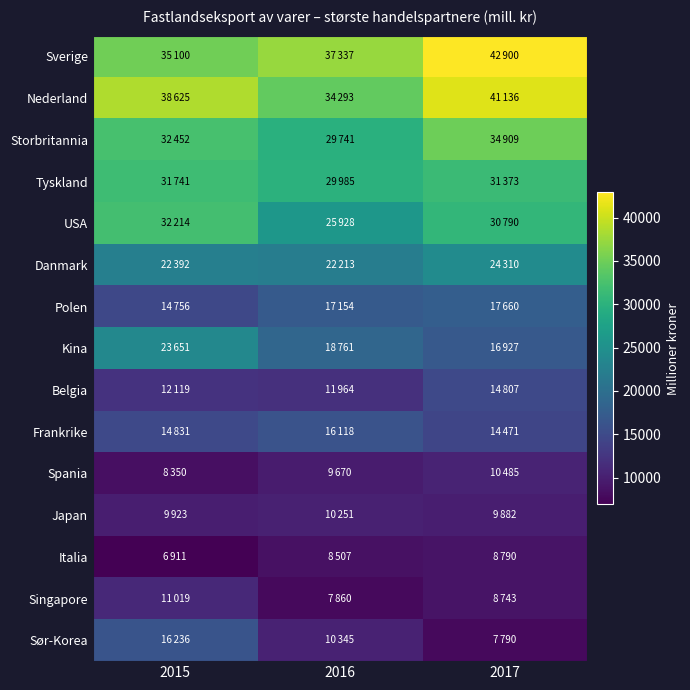

What is the difference between the highest and lowest values at 2016?

29477